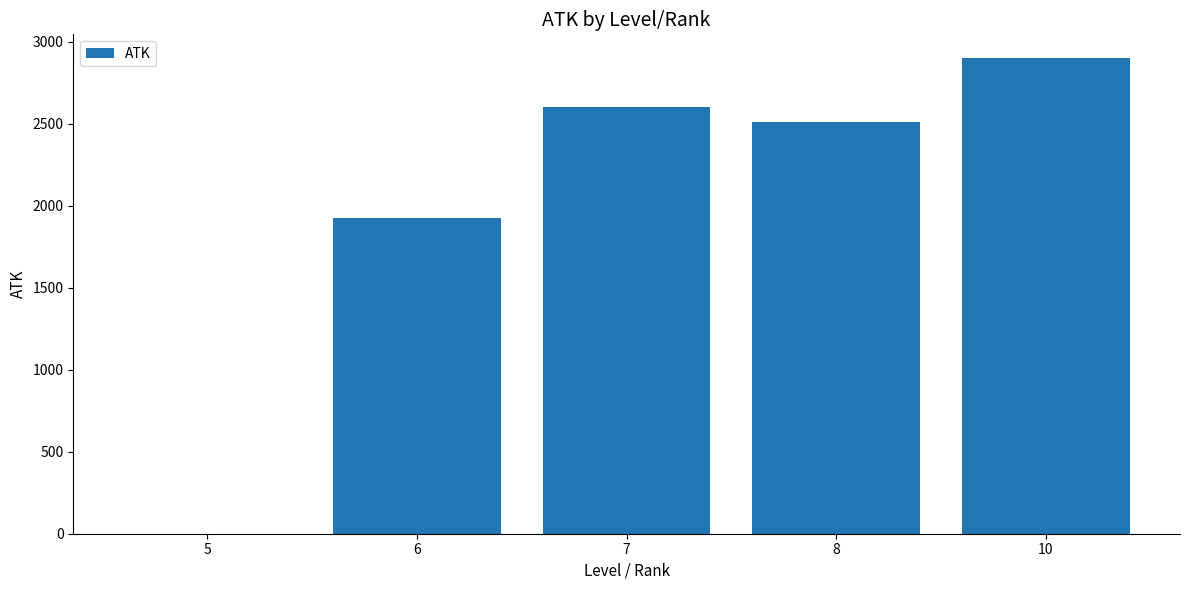

The value at 5 is -1358.7. True or false?

False